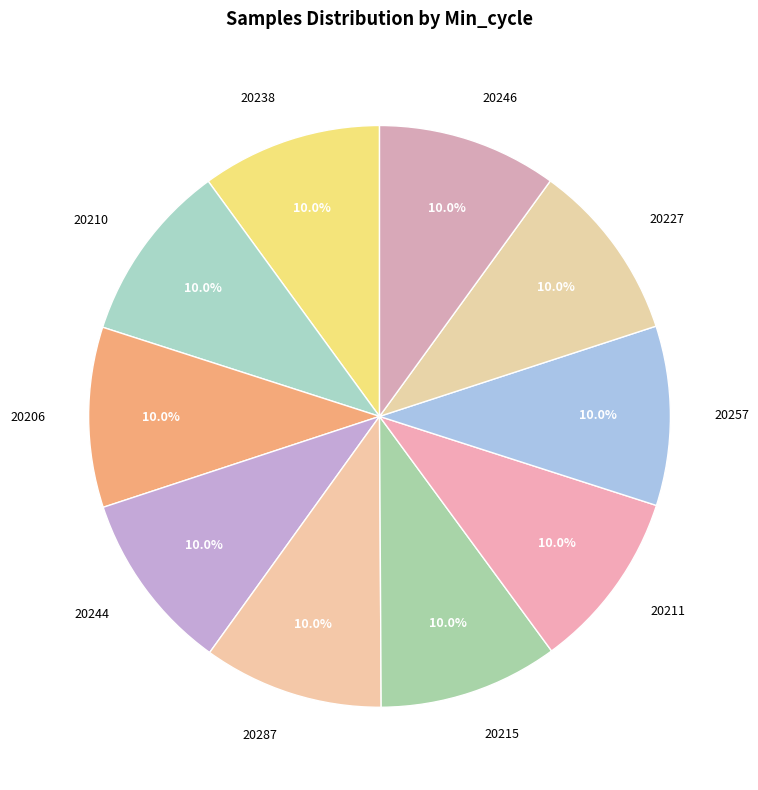

What percentage is the 20287 slice, to the nearest percent?

10%